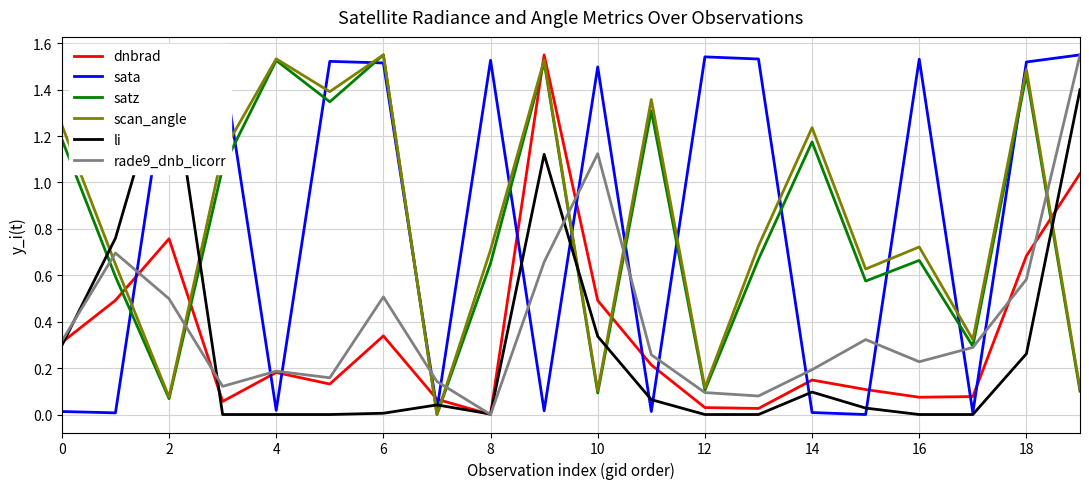

Count the number of categories in the chart.

20